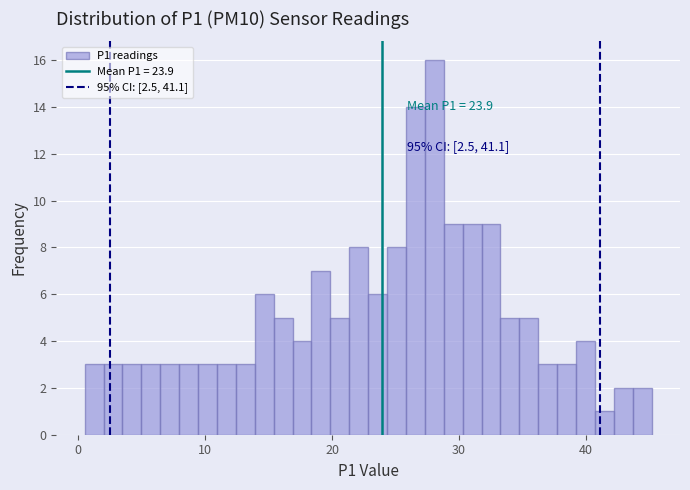

Around what value on the x-axis is the tallest bar? Give the approximate position of its centre, as read against the axis.

28